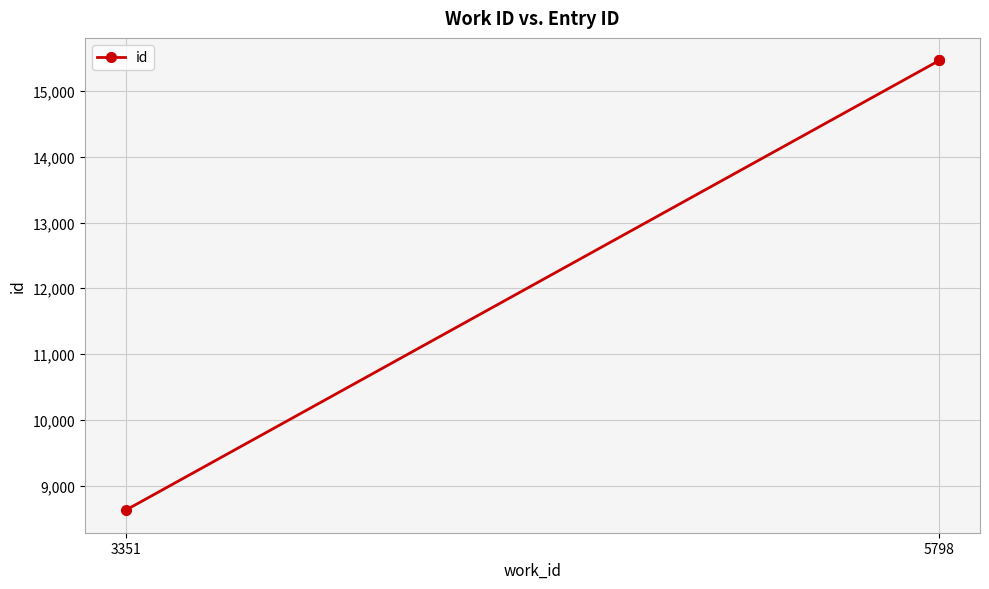

The chart shows a value of 8624 at 3351. True or false?

True